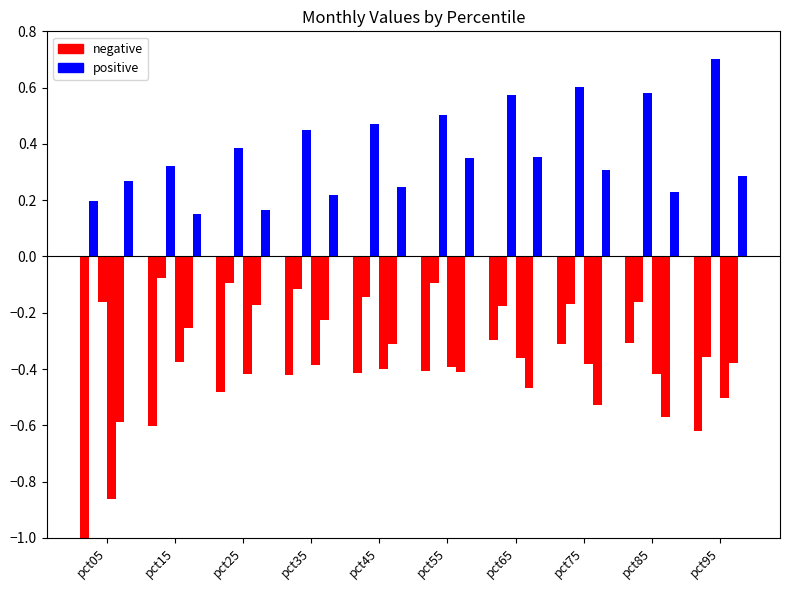

Which series has the widest spread of values?

negative